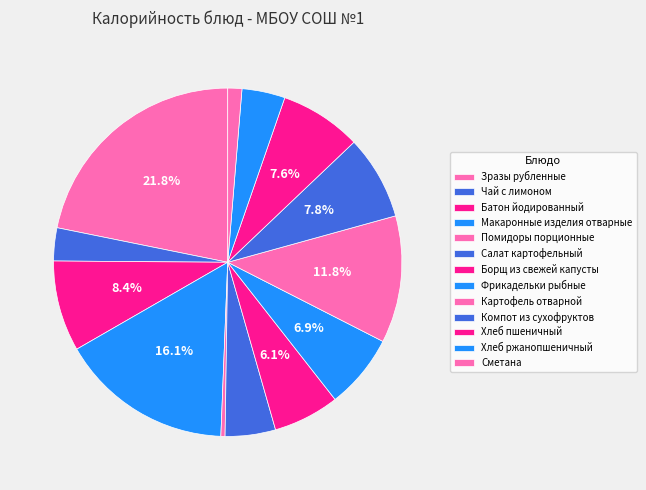

What is the largest slice in the pie chart?

Зразы рубленные